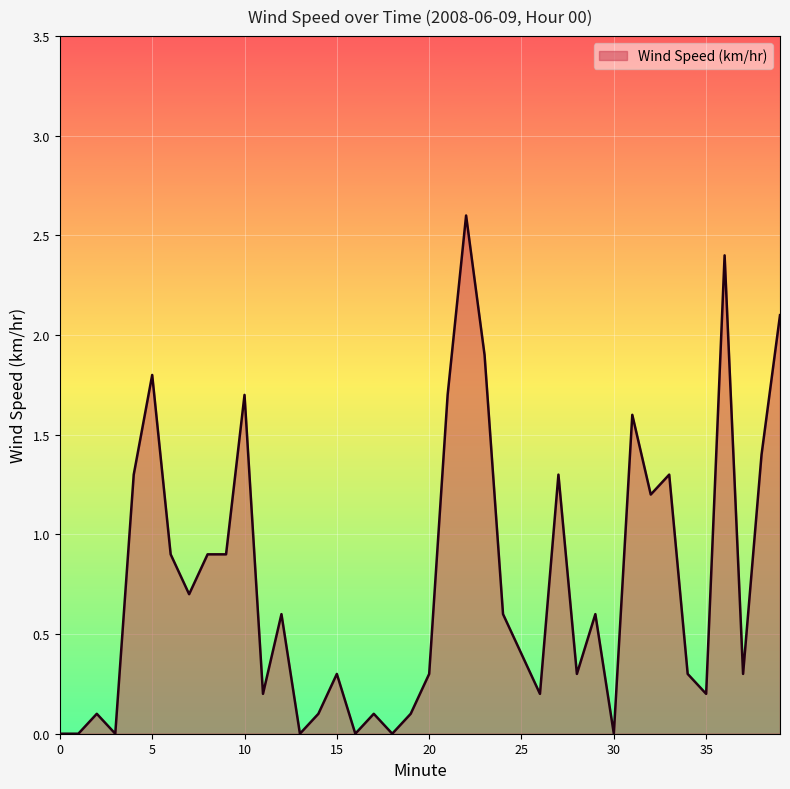

What is the difference between the maximum and minimum values?

2.6